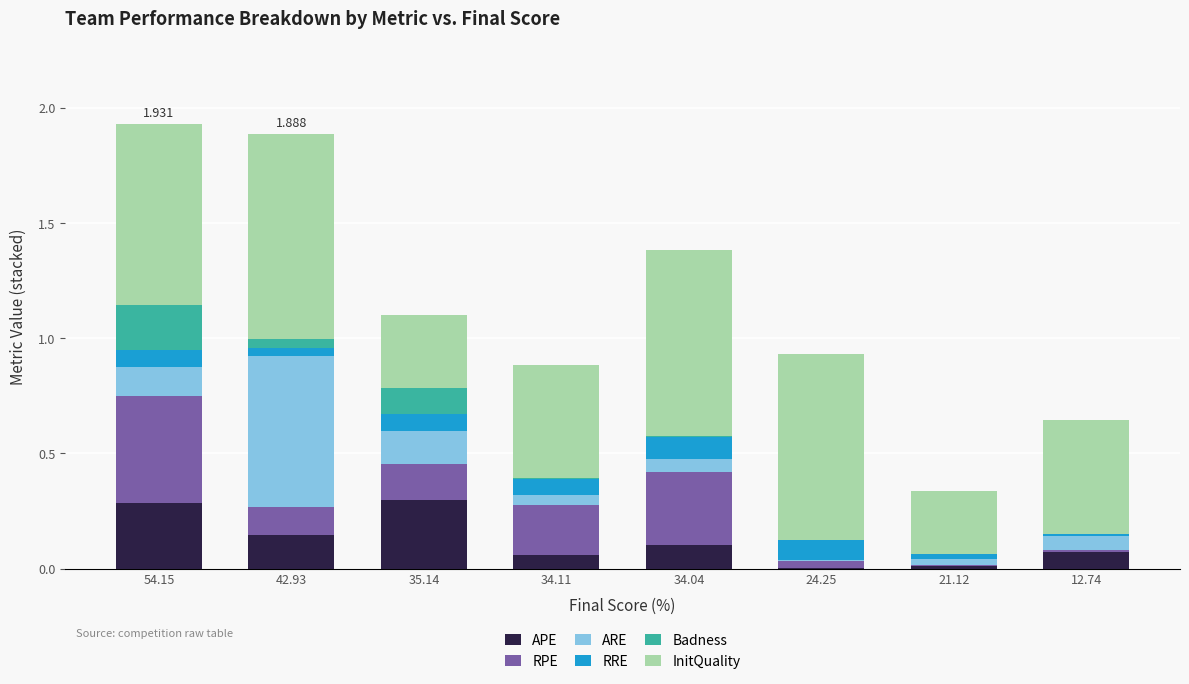

What is the sum of the Badness values at 34.11 and 54.15?

0.2